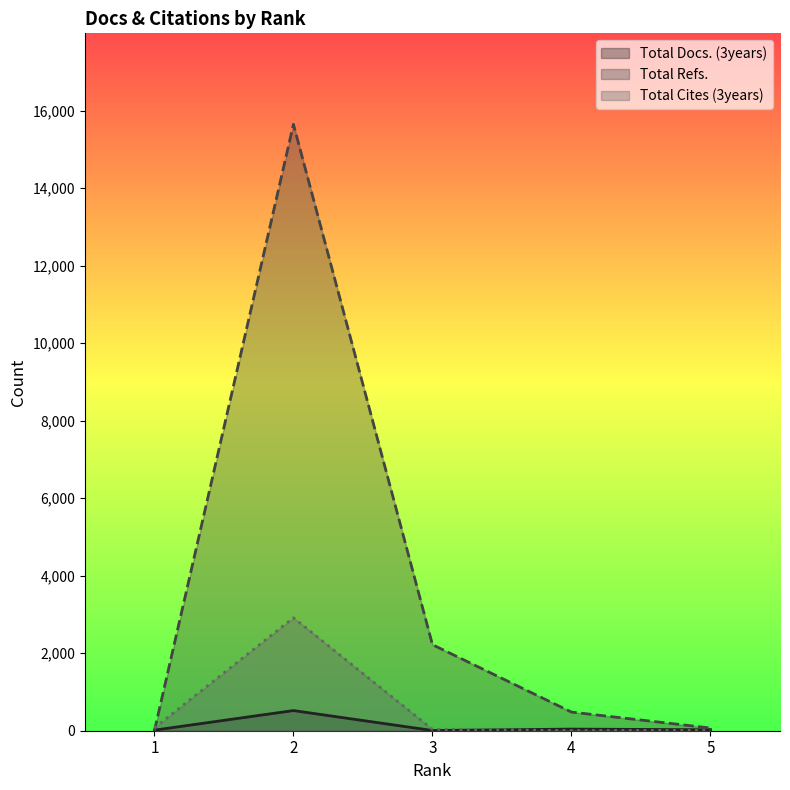

What is the value of the Total Cites (3years) point at the 4th from the left?

5